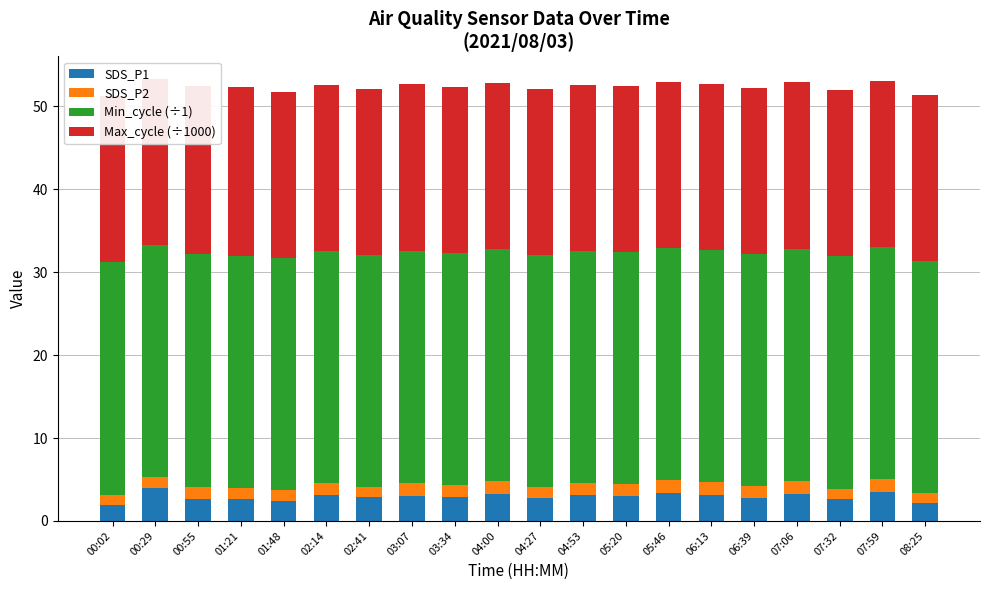

Which series has the largest total across all categories?

Min_cycle (÷1)